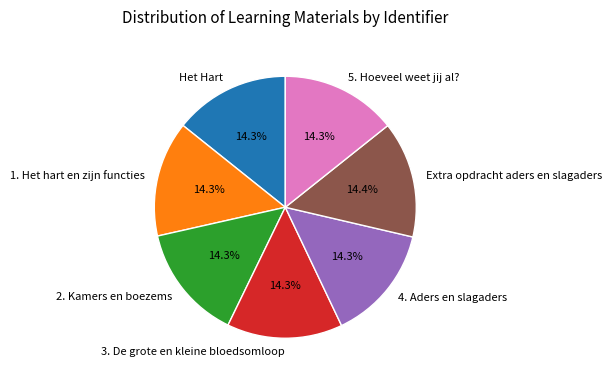

What is the ratio of the value at 1. Het hart en zijn functies to the value at 5. Hoeveel weet jij al??

1.0